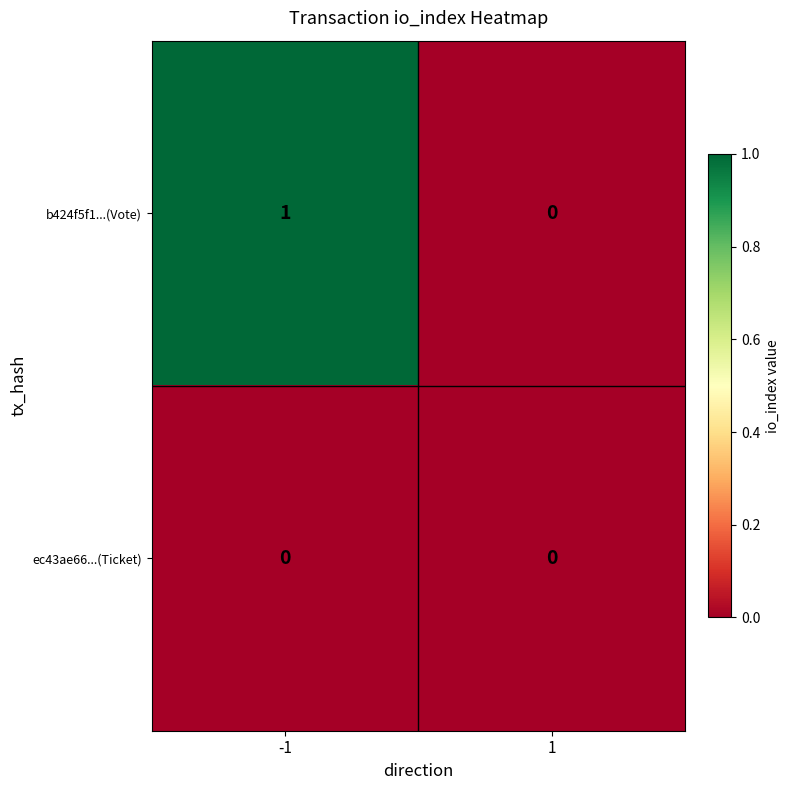

Which series has the largest total across all categories?

b424f5f1...(Vote)